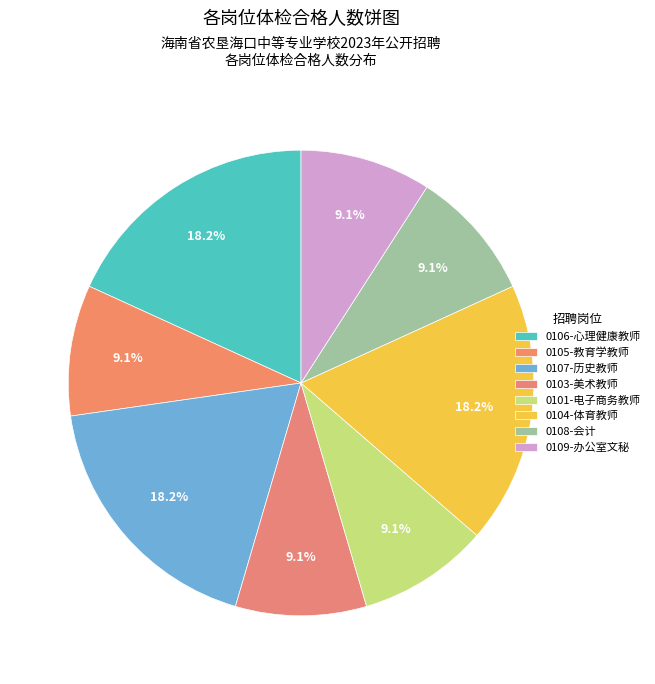

How many slices are in this pie chart?

8